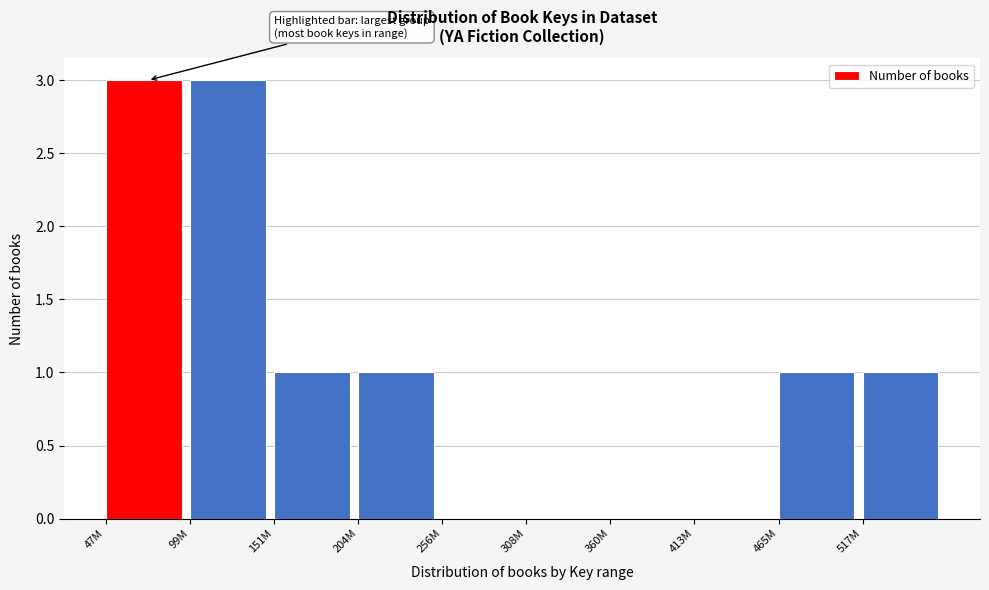

Reading right to left, extract all data points from this chart.

517M=1	465M=1	413M=0	360M=0	308M=0	256M=0	204M=1	151M=1	99M=3	47M=3